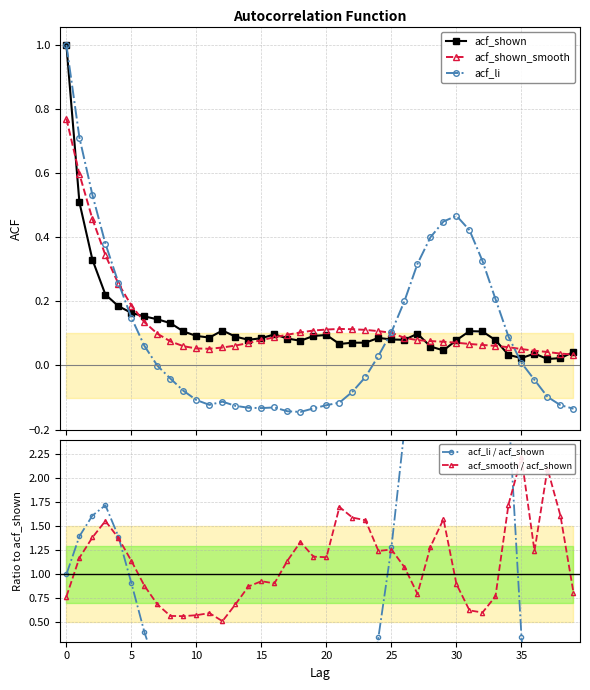

Reading left to right, what are all the values shown in this chart?

acf_shown: 1.0	0.5	0.3	0.2	0.2	0.2	0.2	0.1	0.1	0.1	0.1	0.1	0.1	0.1	0.1	0.1	0.1	0.1	0.1	0.1	0.1	0.1	0.1	0.1	0.1	0.1	0.1	0.1	0.1	0.0	0.1	0.1	0.1	0.1	0.0	0.0	0.0	0.0	0.0	0.0
acf_shown_smooth: 0.8	0.6	0.5	0.3	0.3	0.2	0.1	0.1	0.1	0.1	0.1	0.1	0.1	0.1	0.1	0.1	0.1	0.1	0.1	0.1	0.1	0.1	0.1	0.1	0.1	0.1	0.1	0.1	0.1	0.1	0.1	0.1	0.1	0.1	0.1	0.1	0.0	0.0	0.0	0.0
acf_li: 1.0	0.7	0.5	0.4	0.3	0.1	0.1	-0.0	-0.0	-0.1	-0.1	-0.1	-0.1	-0.1	-0.1	-0.1	-0.1	-0.1	-0.1	-0.1	-0.1	-0.1	-0.1	-0.0	0.0	0.1	0.2	0.3	0.4	0.4	0.5	0.4	0.3	0.2	0.1	0.0	-0.0	-0.1	-0.1	-0.1
acf_li / acf_shown: 1.0	1.4	1.6	1.7	1.4	0.9	0.4	-0.0	-0.3	-0.7	-1.2	-1.4	-1.0	-1.4	-1.7	-1.6	-1.4	-1.7	-1.9	-1.5	-1.3	-1.7	-1.2	-0.5	0.3	1.3	2.5	3.2	6.8	9.6	5.9	3.9	3.1	2.6	2.7	0.3	-1.2	-4.9	-5.4	-3.2
acf_smooth / acf_shown: 0.8	1.2	1.4	1.6	1.4	1.1	0.9	0.7	0.6	0.6	0.6	0.6	0.5	0.7	0.9	0.9	0.9	1.1	1.3	1.2	1.2	1.7	1.6	1.6	1.2	1.3	1.1	0.8	1.3	1.6	0.9	0.6	0.6	0.8	1.7	2.2	1.2	2.1	1.6	0.8